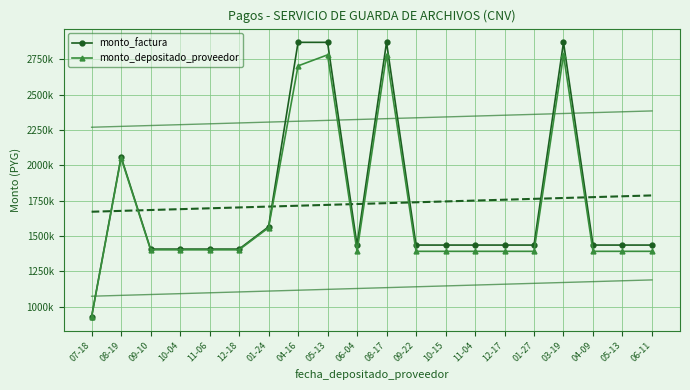

Which series changed the most between 12-18 and 01-27?

monto_factura